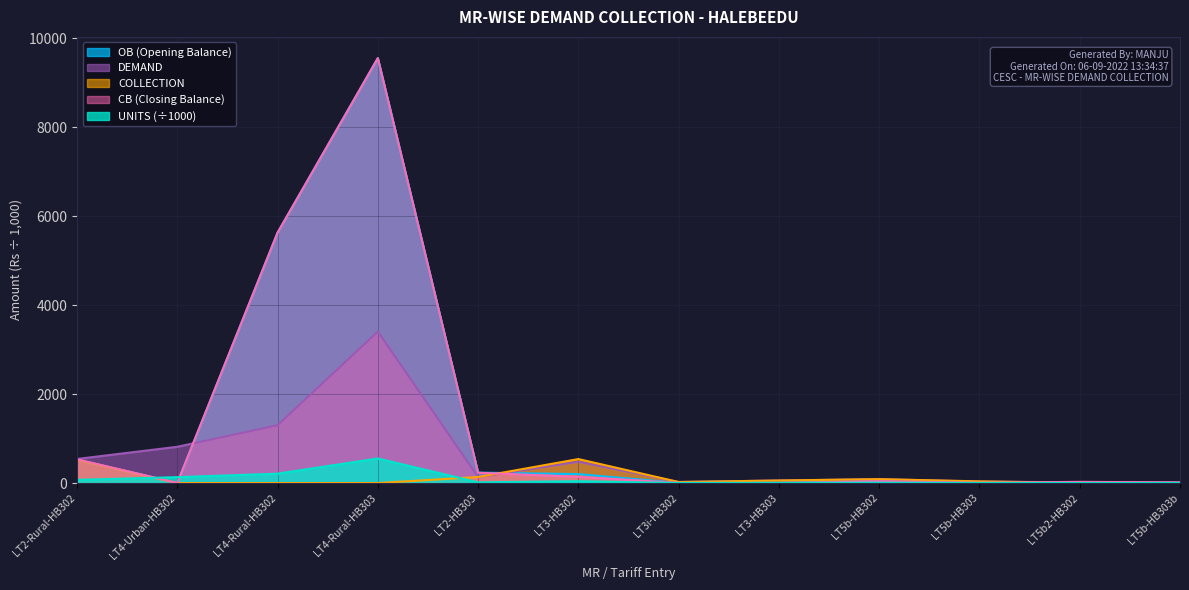

True or false: UNITS (÷1000) has a value of 552.0 at LT4-Rural-HB303.

True